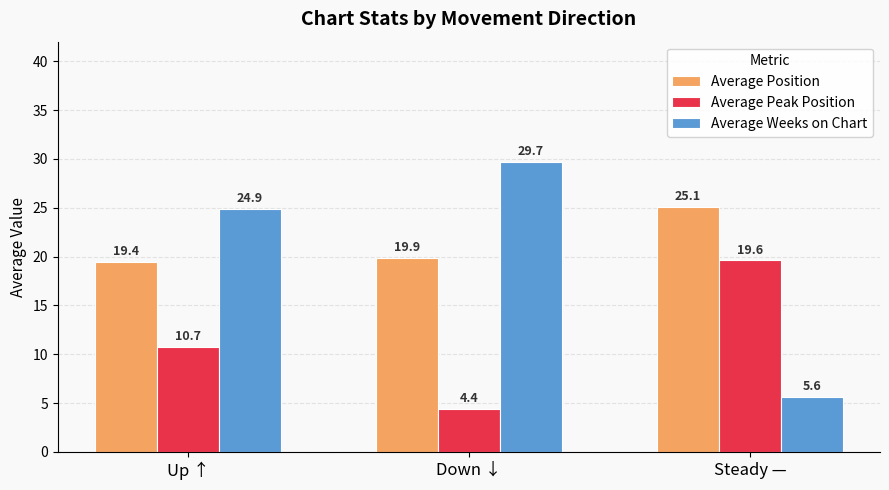

How many bars are there in total?

9